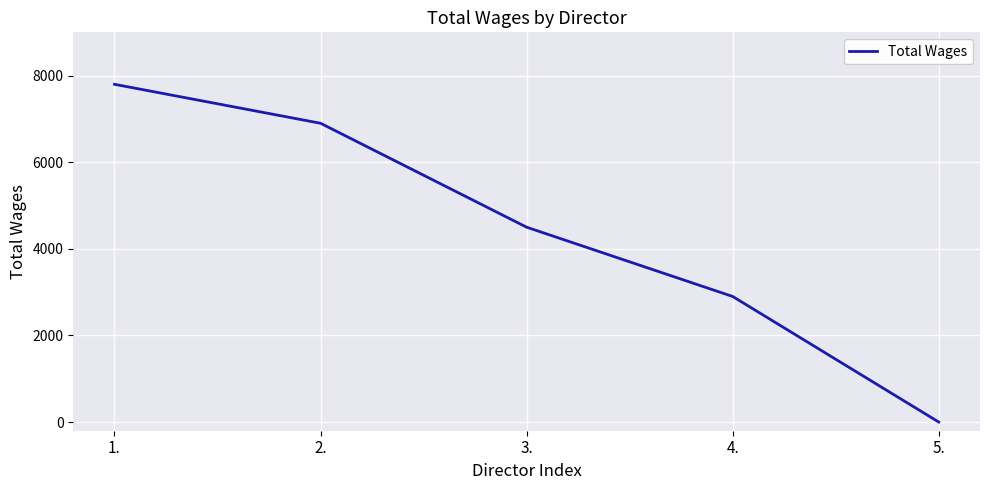

True or false: the data shows 7800 at 1..

True